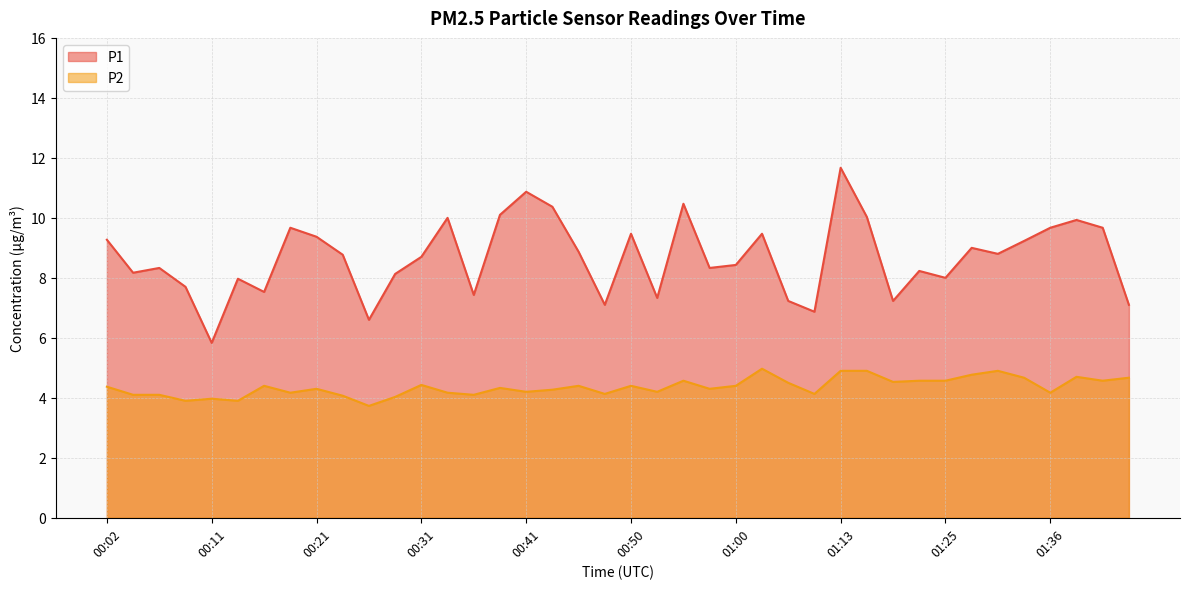

What is the average value of the P2 series?

4.4